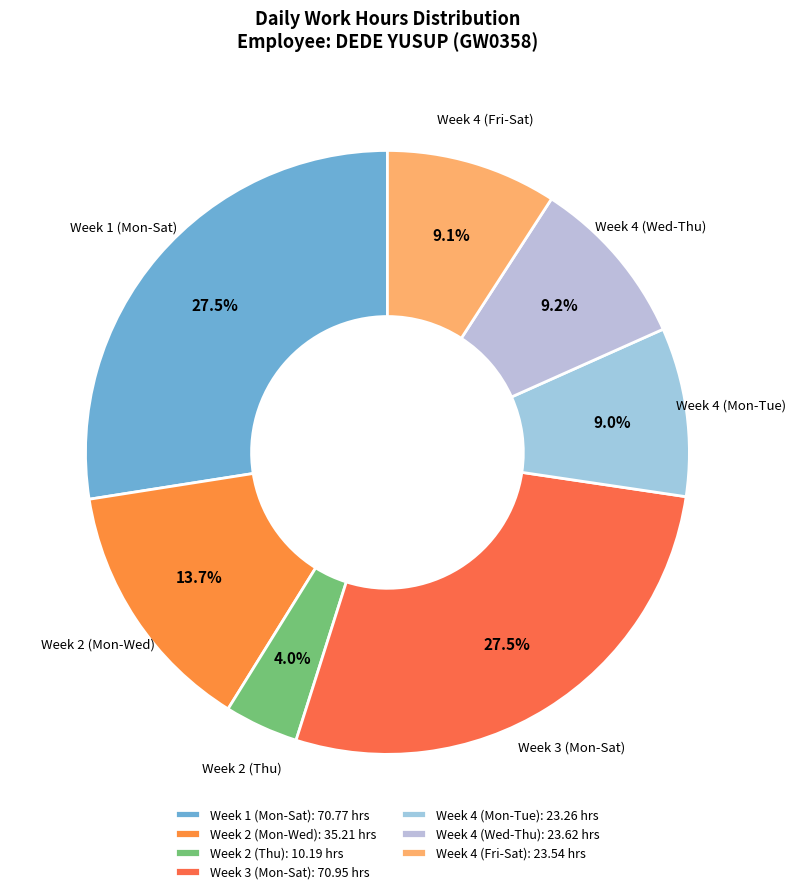

Is there any slice that represents more than half of the pie?

No